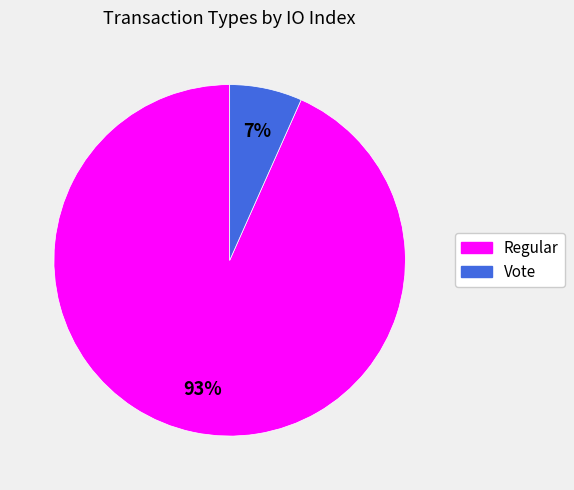

To the nearest percent, what is the combined percentage of Regular and Vote?

100%